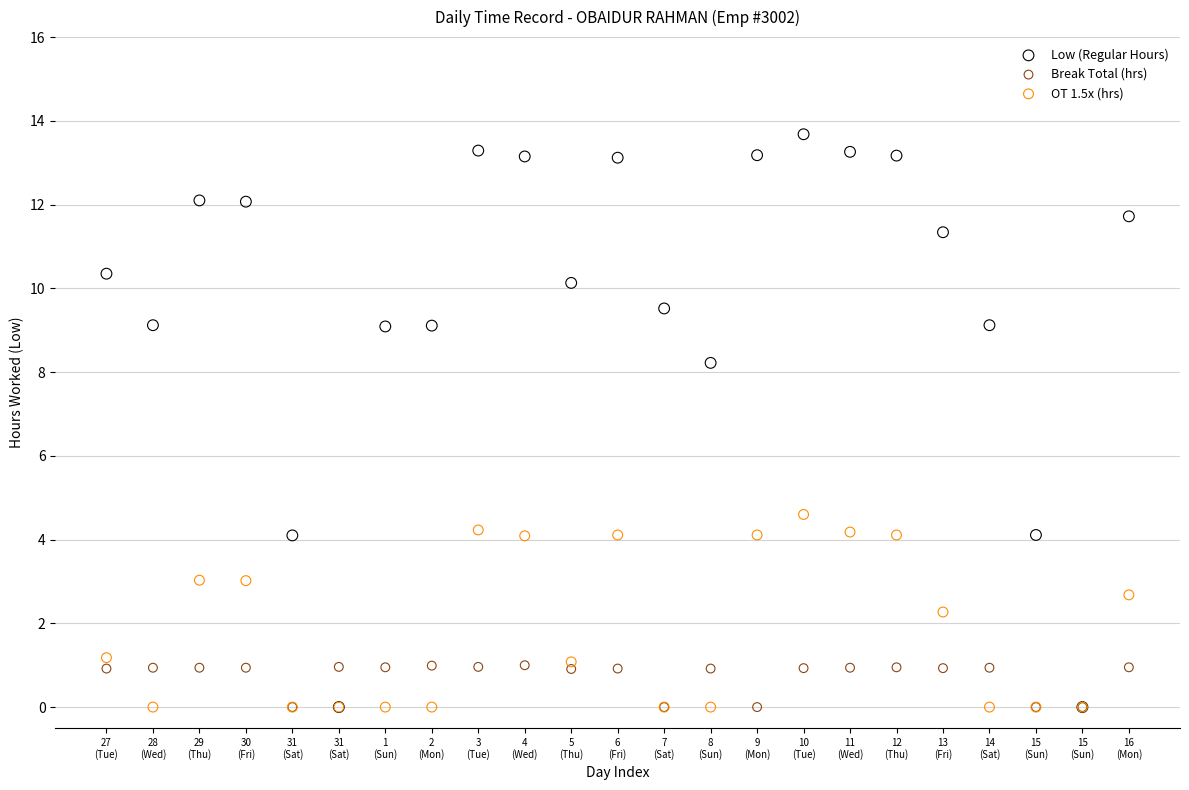

Across all series, what Y value is closest to 6?

4.6